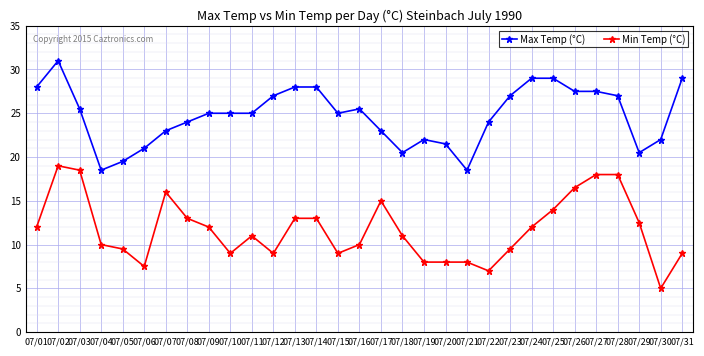

Between 07/10 and 07/23, which series saw the biggest shift?

Max Temp (°C)